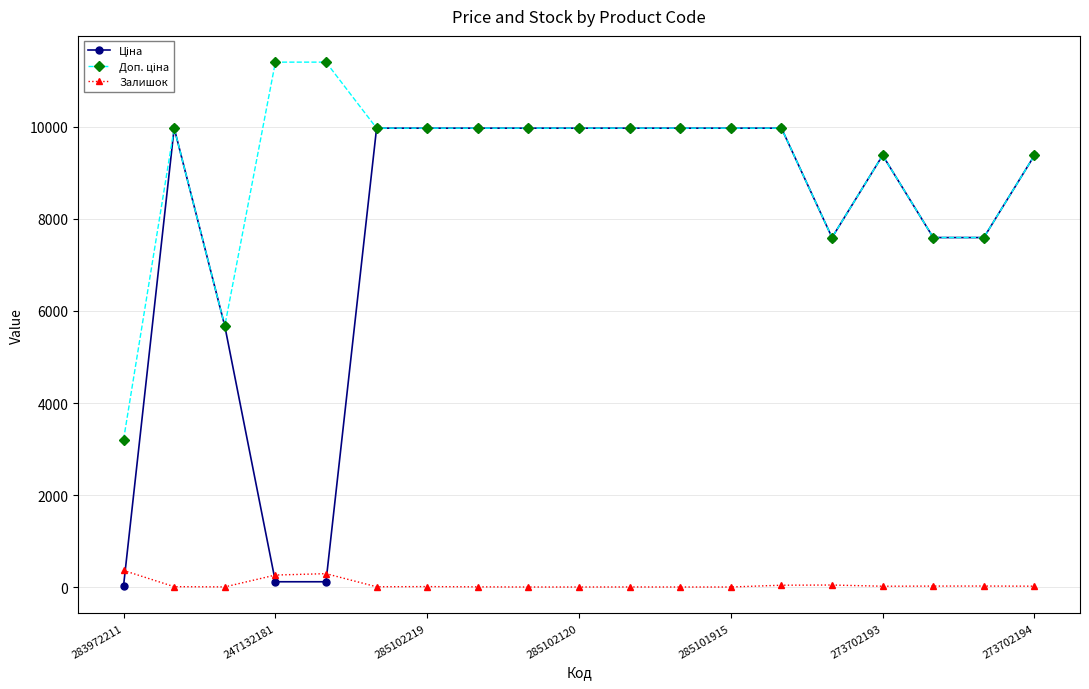

How many distinct data groups are displayed?

3